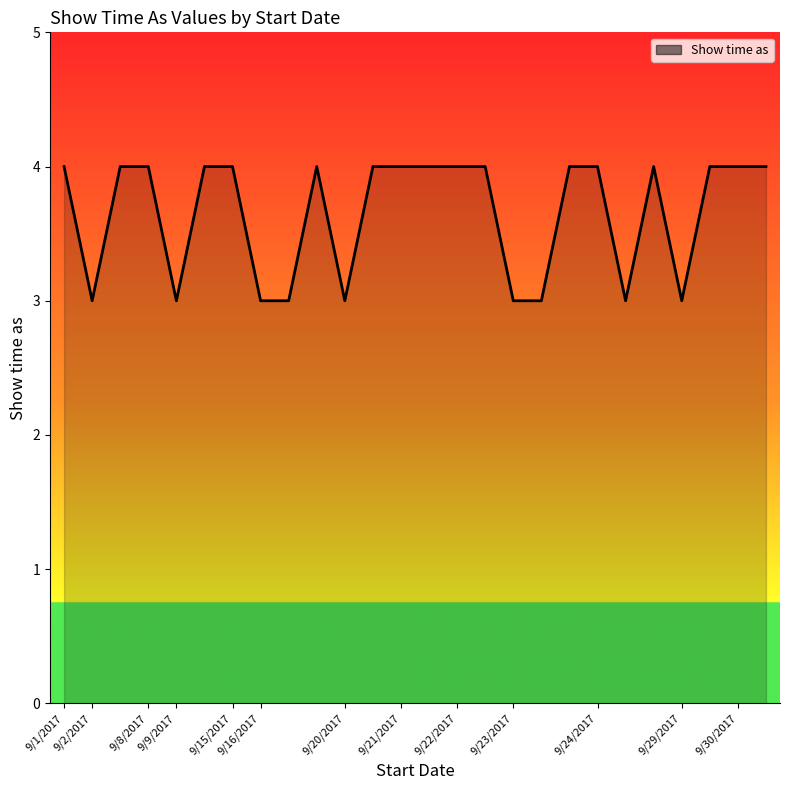

Reading left to right, what are all the values shown in this chart?

4	3	4	4	3	4	4	3	3	4	3	4	4	4	4	4	3	3	4	4	3	4	3	4	4	4